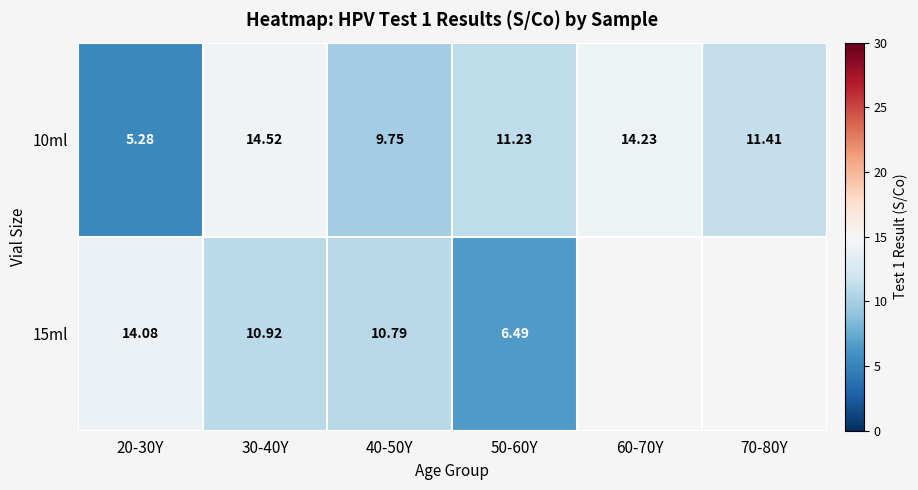

What is the maximum value shown in the chart?

14.5